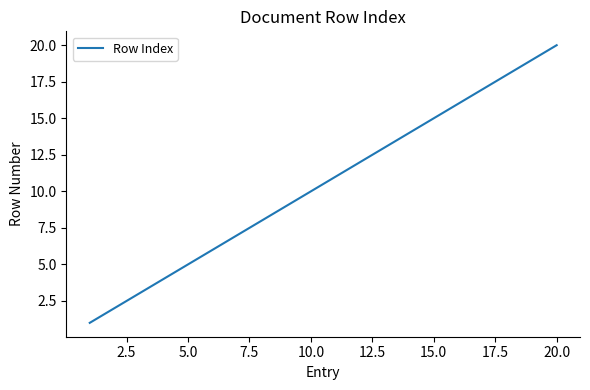

What is the difference between the maximum and minimum values?

19